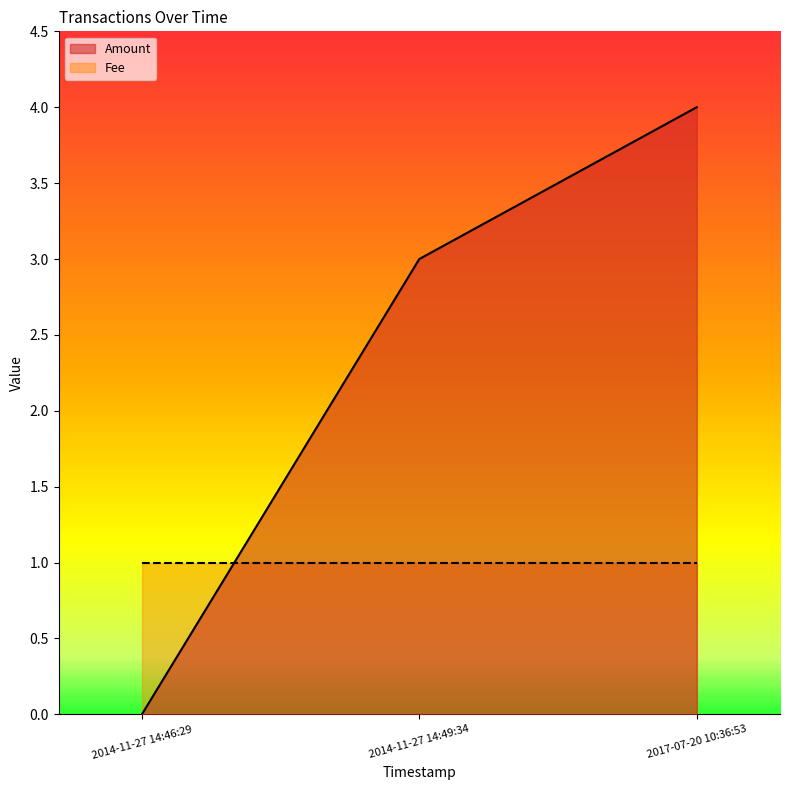

What is the difference between the second highest and minimum values?

3